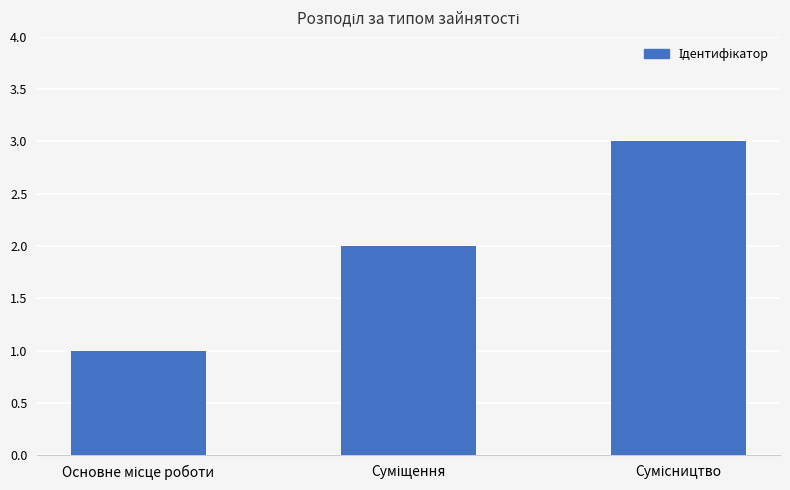

How many bars are there in total?

3